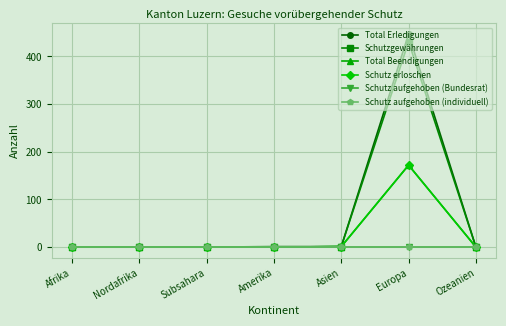

Which category has the highest value in the Schutz aufgehoben (individuell) series?

Afrika